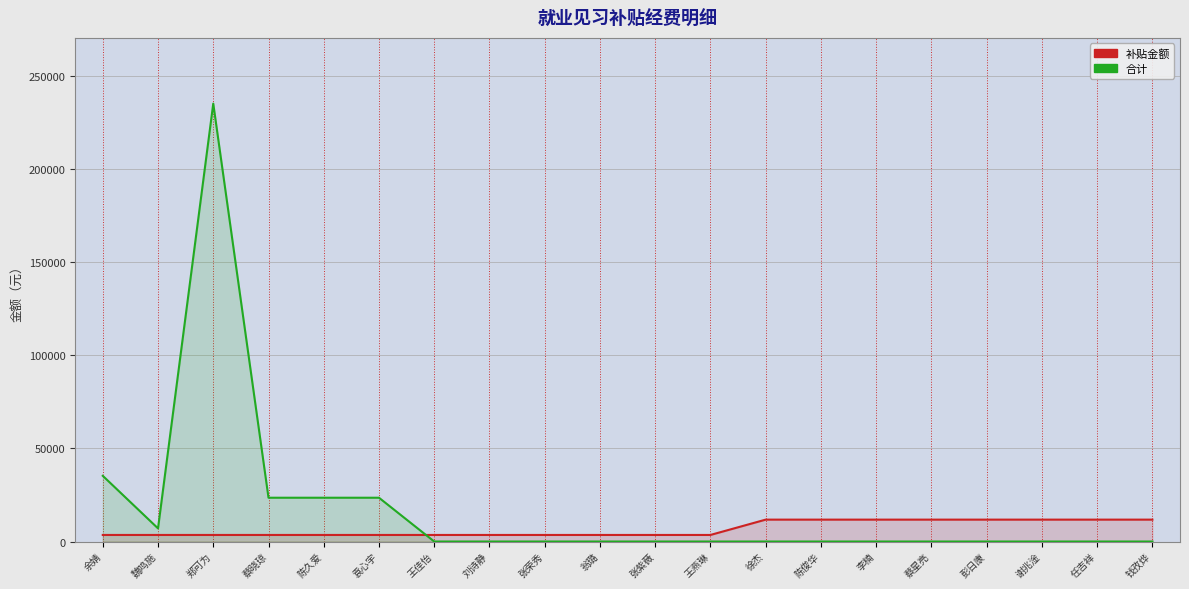

Reading right to left, transcribe all the data shown in this chart.

补贴金额: 11760	11760	11760	11760	11760	11760	11760	11760	3528	3528	3528	3528	3528	3528	3528	3528	3528	3528	3528	3528
合计: 0	0	0	0	0	0	0	0	0	0	0	0	0	0	23520	23520	23520	235200	7056	35280